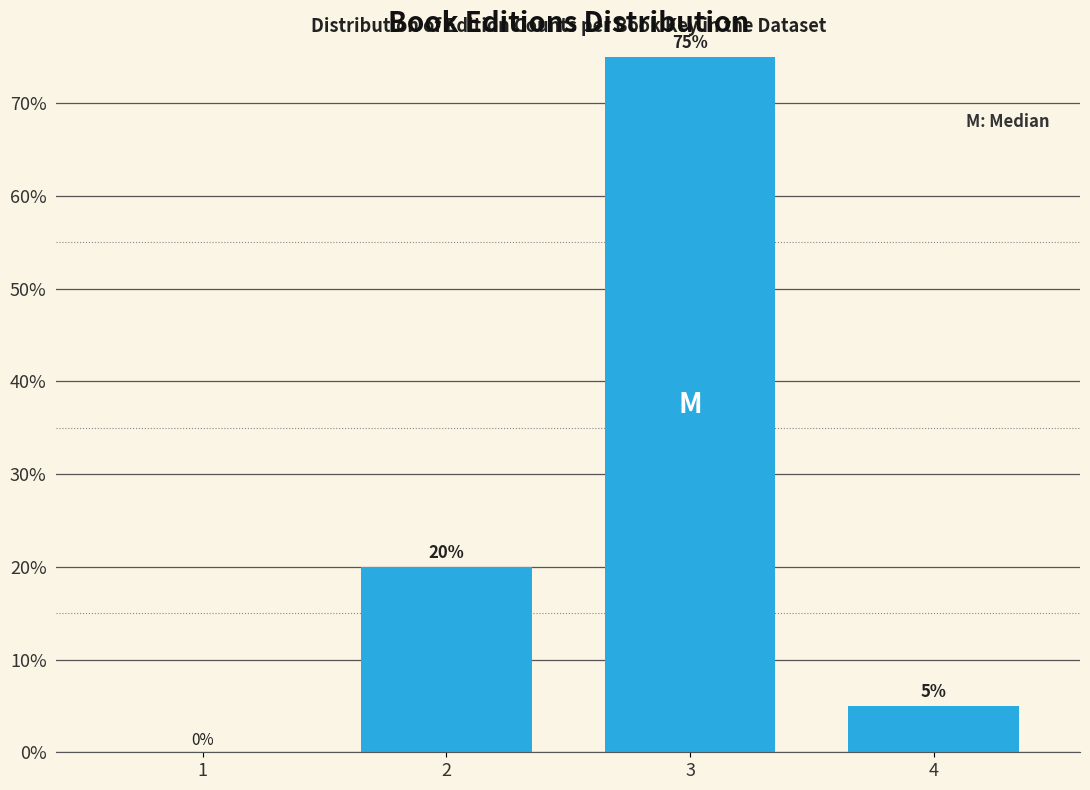

Reading left to right, transcribe all the data shown in this chart.

1=0	2=20	3=75	4=5